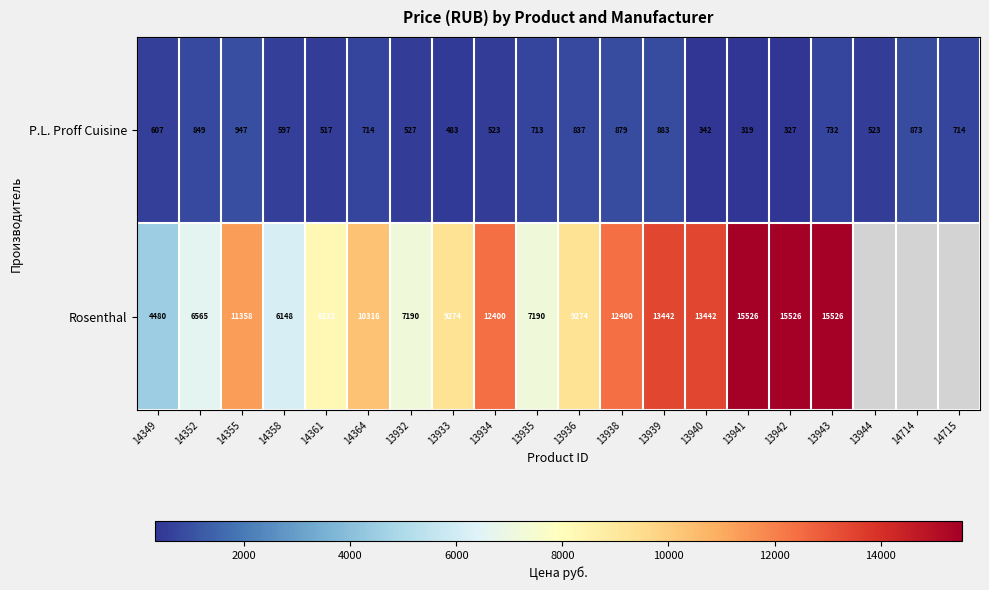

How many data points in P.L. Proff Cuisine are less than 713?

10